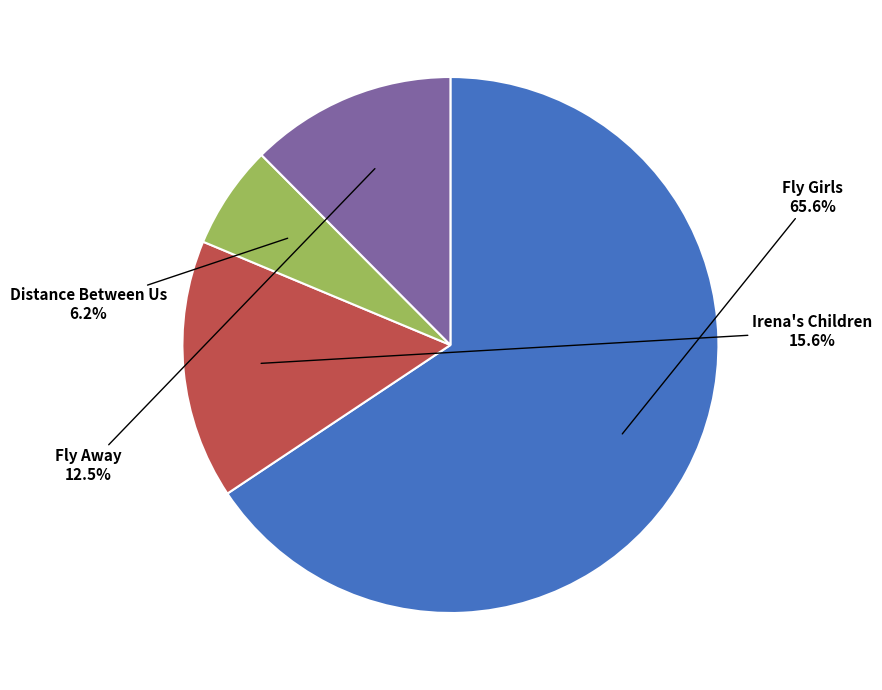

True or false: Irena's Children accounts for 6% of the total.

False